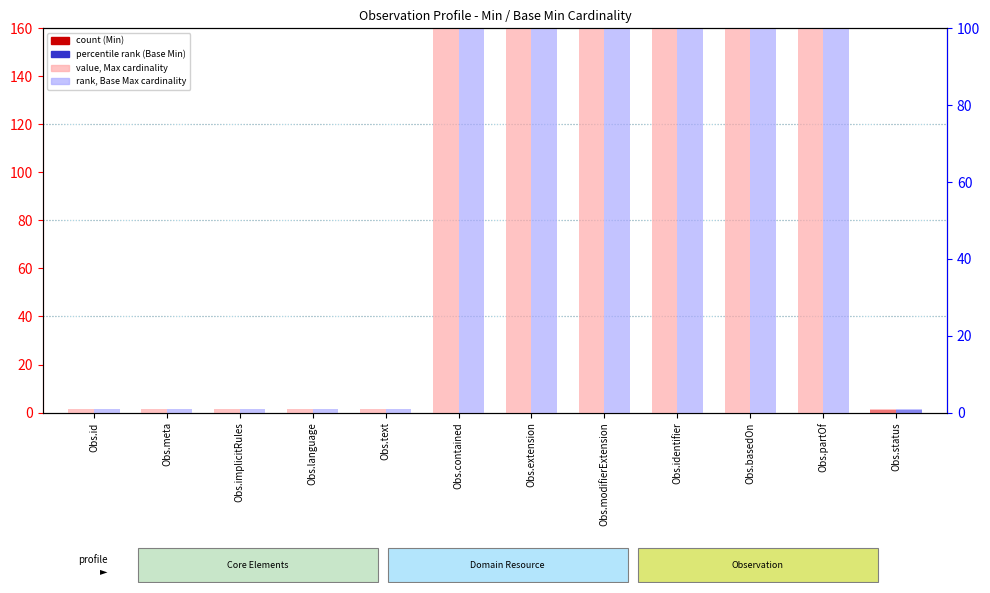

Which series changed the most between Obs.implicitRules and Obs.status?

count (Min)